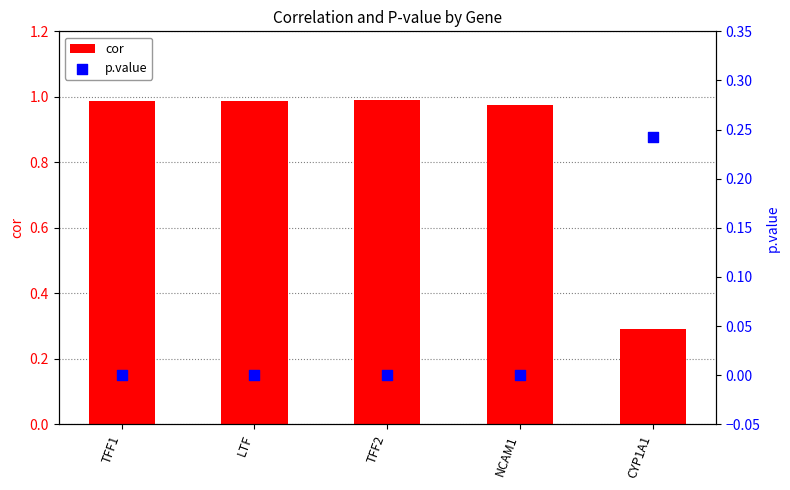

What is the total value across all series at LTF?

1.0